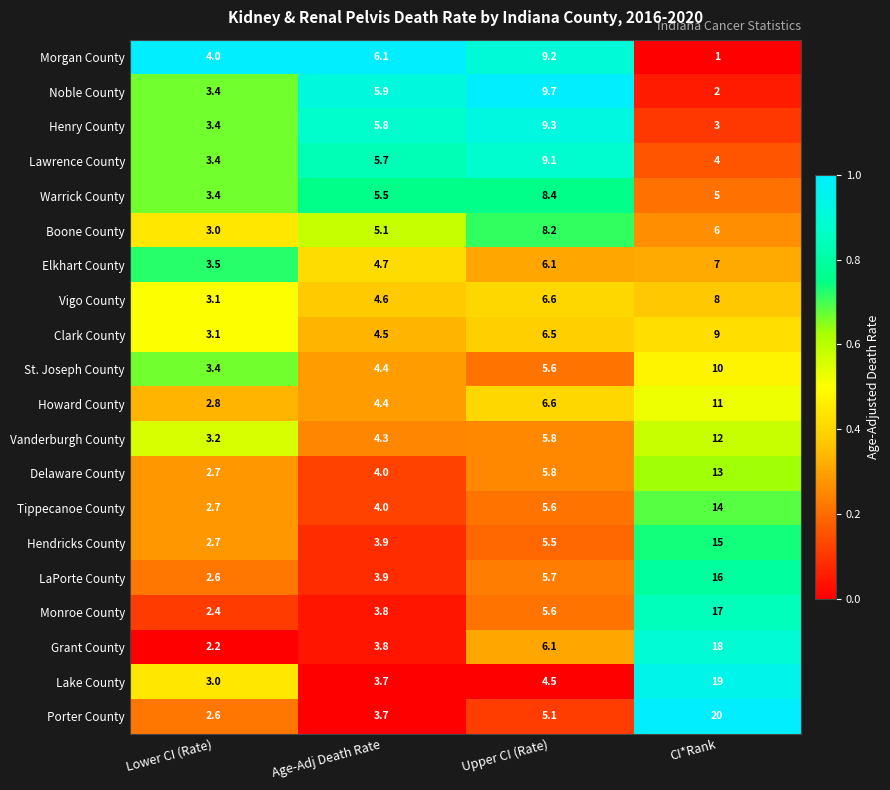

At which category is the sum across all series the highest?

CI*Rank